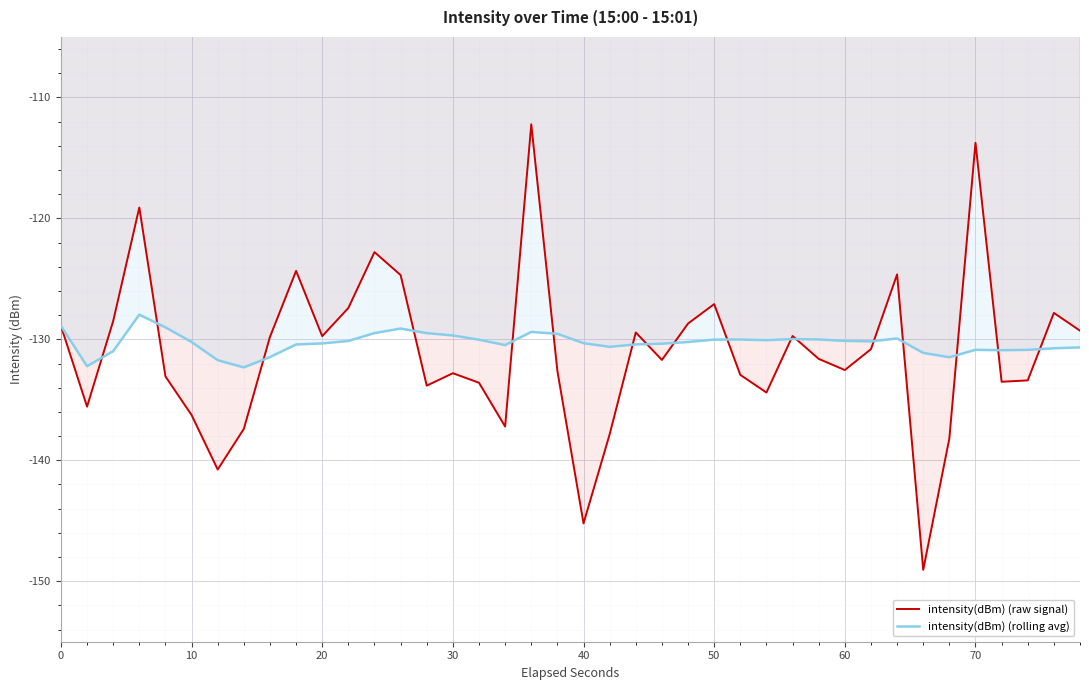

What are all the series names shown in the legend?

intensity(dBm) (raw signal), intensity(dBm) (rolling avg)